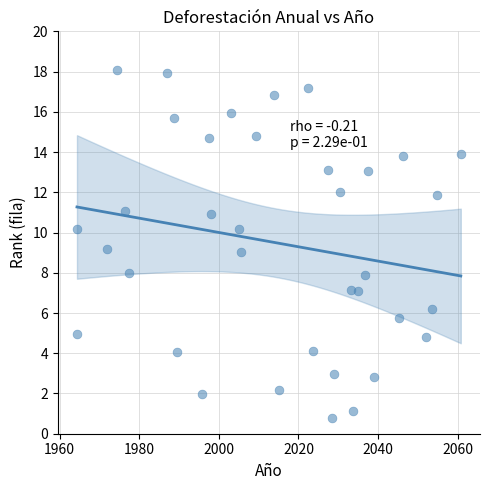

What is the range of X values (max minus min)?

96.4